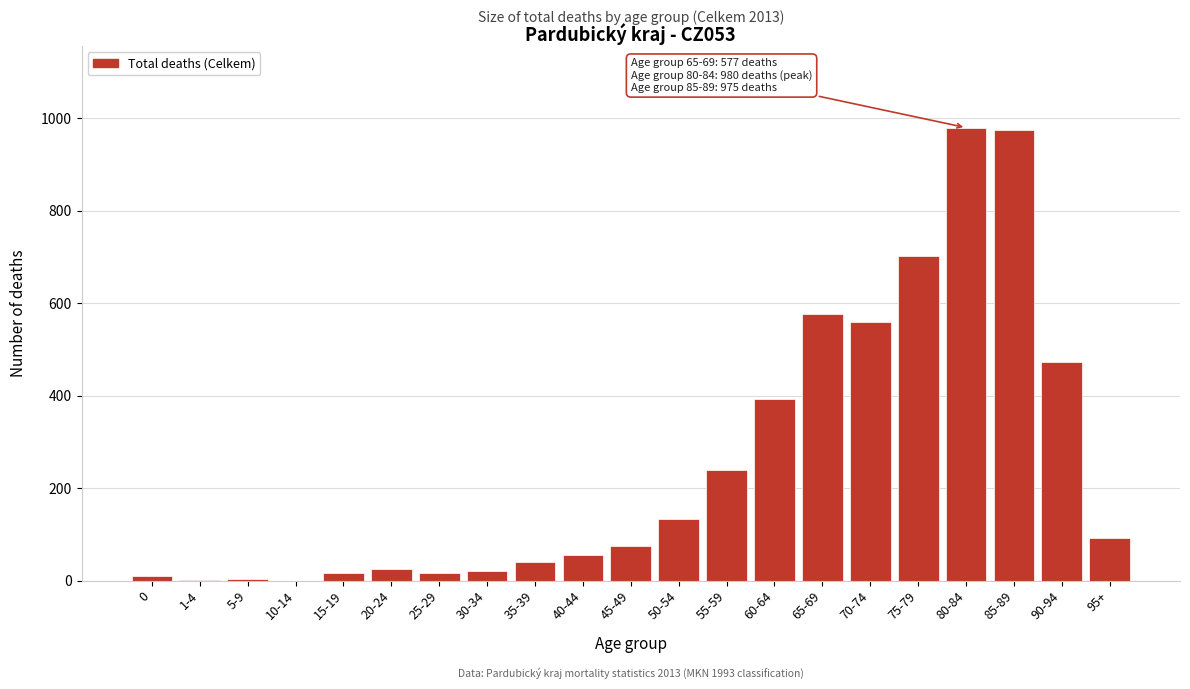

What is the sum of all values?

5392